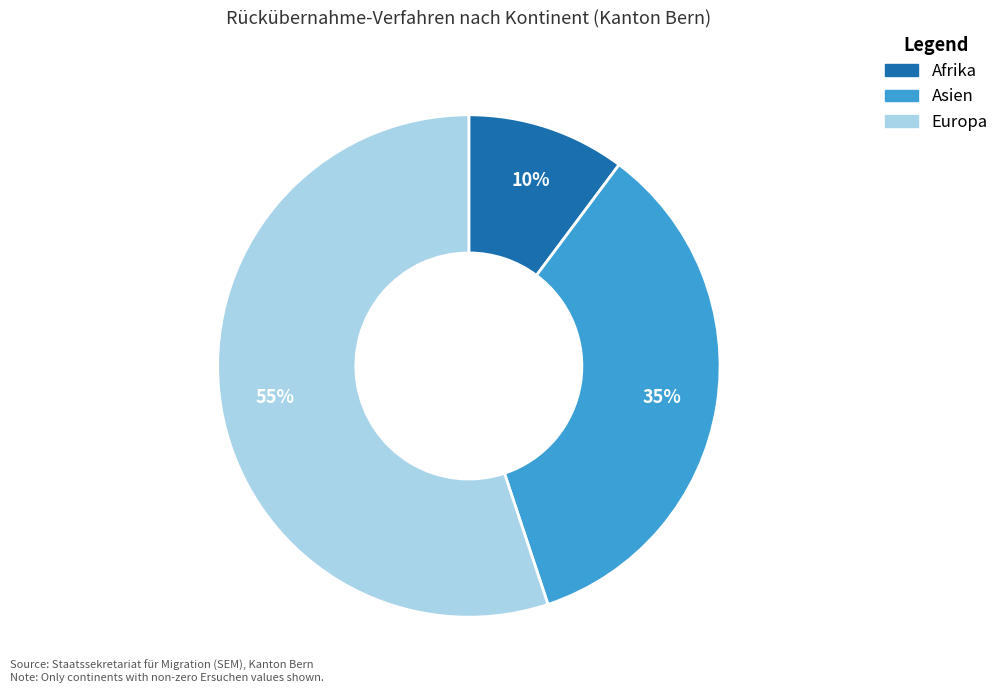

Which category has the biggest portion of the pie?

Europa